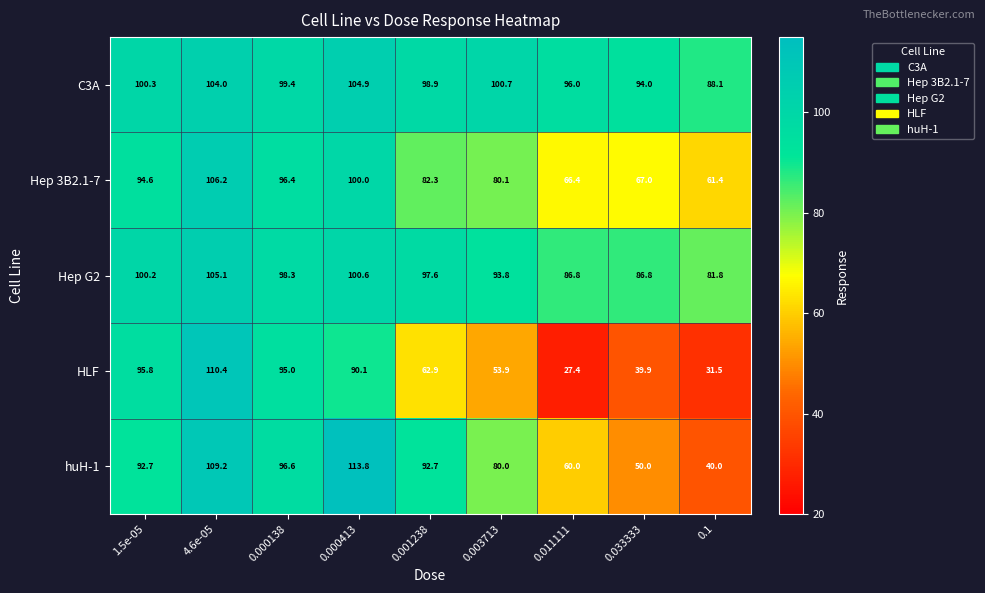

Between 0.000138 and 0.000413, which series saw the biggest shift?

huH-1